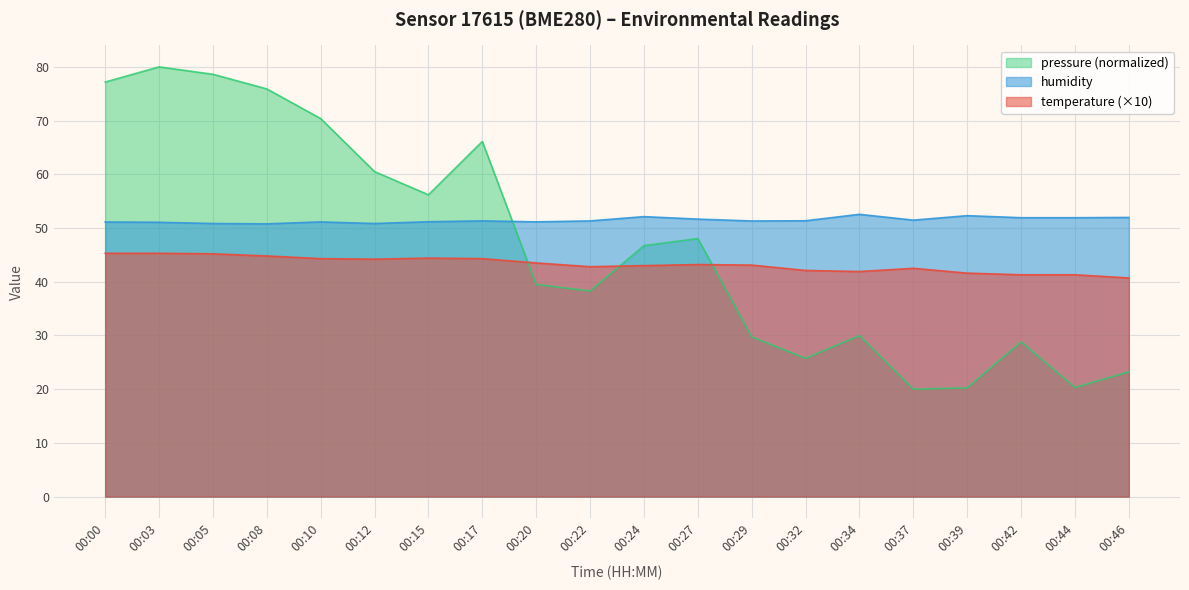

Reading left to right, what are all the values shown in this chart?

temperature: 00:00=45.3	00:03=45.3	00:05=45.2	00:08=44.8	00:10=44.3	00:12=44.2	00:15=44.4	00:17=44.3	00:20=43.5	00:22=42.8	00:24=43.0	00:27=43.2	00:29=43.1	00:32=42.1	00:34=41.9	00:37=42.5	00:39=41.6	00:42=41.3	00:44=41.3	00:46=40.7
humidity: 00:00=51.1	00:03=51.1	00:05=50.8	00:08=50.8	00:10=51.1	00:12=50.8	00:15=51.2	00:17=51.3	00:20=51.1	00:22=51.3	00:24=52.1	00:27=51.7	00:29=51.3	00:32=51.4	00:34=52.5	00:37=51.5	00:39=52.3	00:42=51.9	00:44=51.9	00:46=52.0
pressure_scaled: 00:00=77.2	00:03=80.0	00:05=78.6	00:08=75.9	00:10=70.4	00:12=60.5	00:15=56.2	00:17=66.1	00:20=39.5	00:22=38.3	00:24=46.7	00:27=48.1	00:29=29.7	00:32=25.7	00:34=30.0	00:37=20.0	00:39=20.2	00:42=28.8	00:44=20.3	00:46=23.2